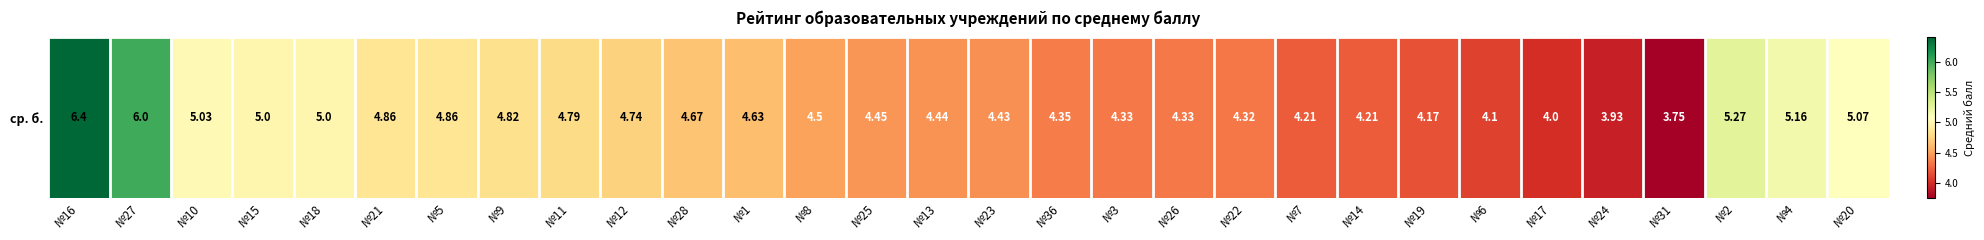

Reading right to left, what are all the values shown in this chart?

№20=5.1	№4=5.2	№2=5.3	№31=3.8	№24=3.9	№17=4.0	№6=4.1	№19=4.2	№14=4.2	№7=4.2	№22=4.3	№26=4.3	№3=4.3	№36=4.3	№23=4.4	№13=4.4	№25=4.5	№8=4.5	№1=4.6	№28=4.7	№12=4.7	№11=4.8	№9=4.8	№5=4.9	№21=4.9	№18=5.0	№15=5.0	№10=5.0	№27=6.0	№16=6.4